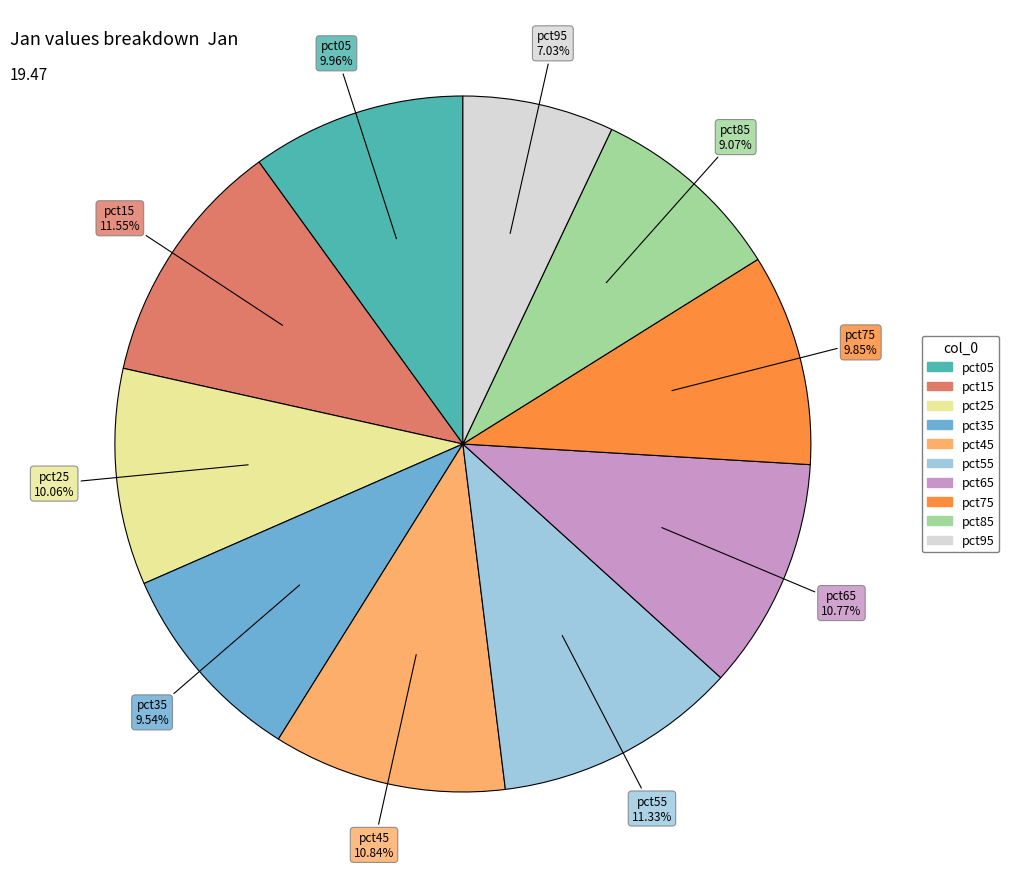

To the nearest percent, what is the average slice percentage?

10%